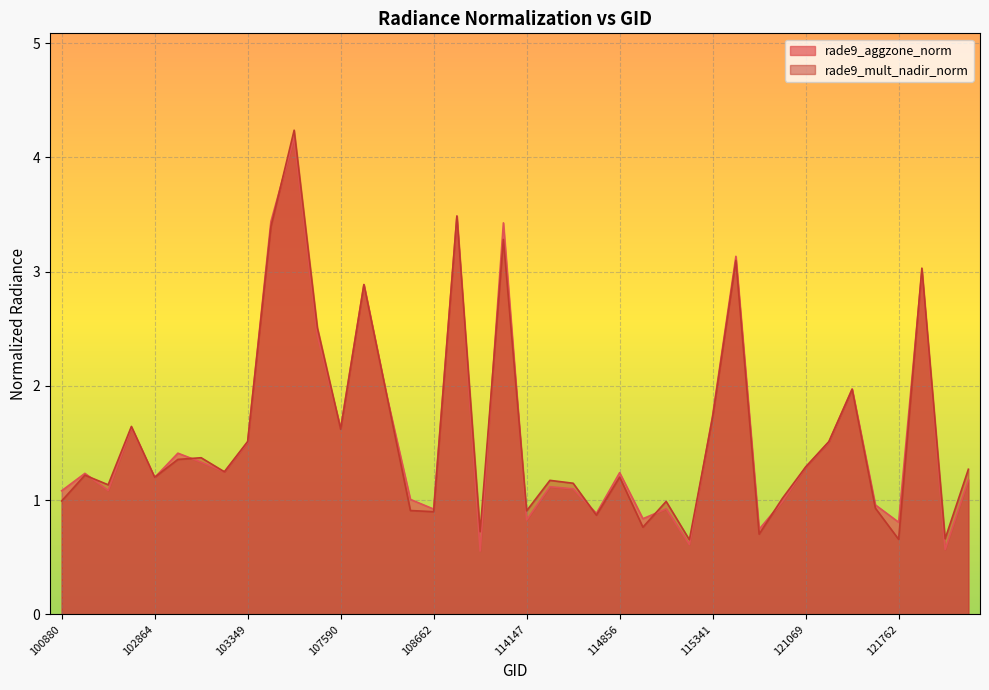

What value does the rade9_mult_nadir_norm series have at 114628?

1.1